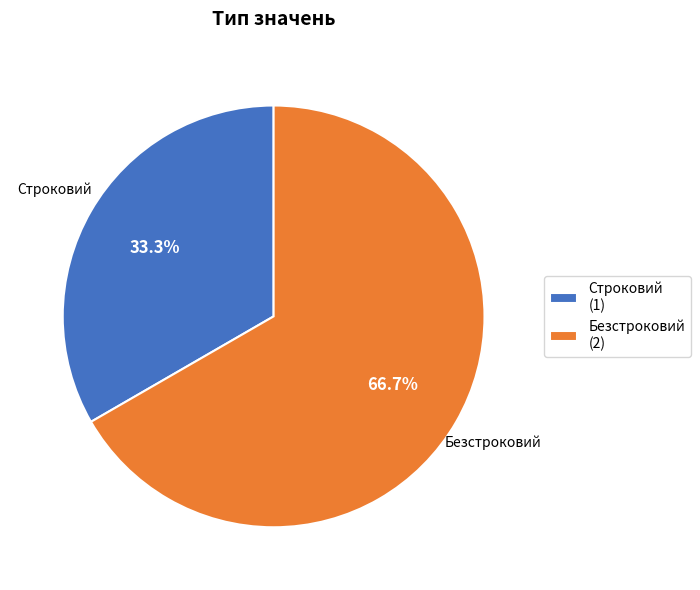

To the nearest percent, what percentage of the pie is Безстроковий?

67%